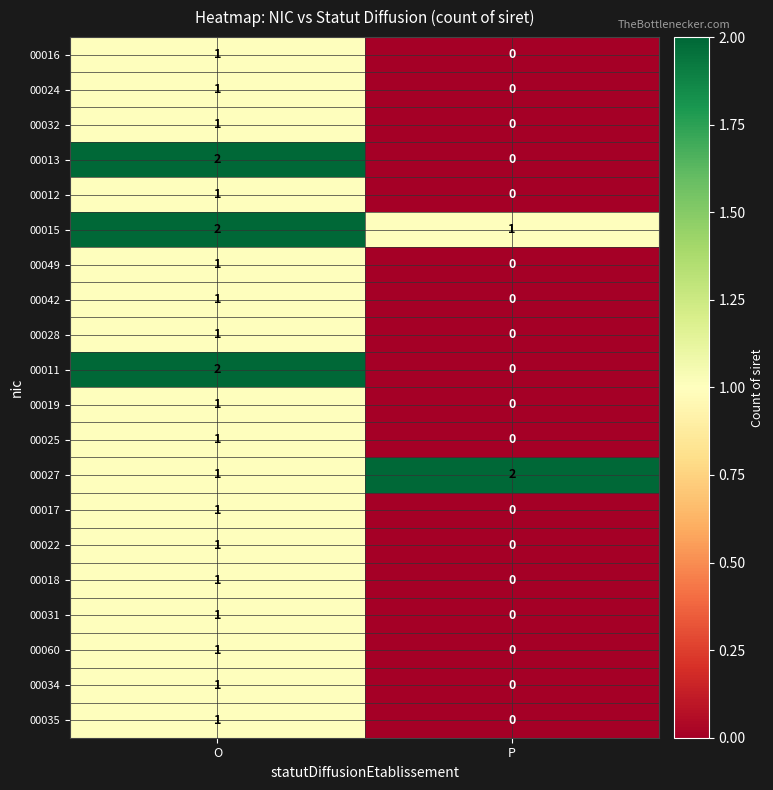

What is the sum of the 00015 values at P and O?

3